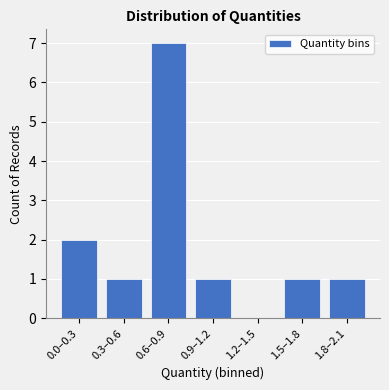

Reading left to right, transcribe all the data shown in this chart.

0.0–0.3=2	0.3–0.6=1	0.6–0.9=7	0.9–1.2=1	1.2–1.5=0	1.5–1.8=1	1.8–2.1=1